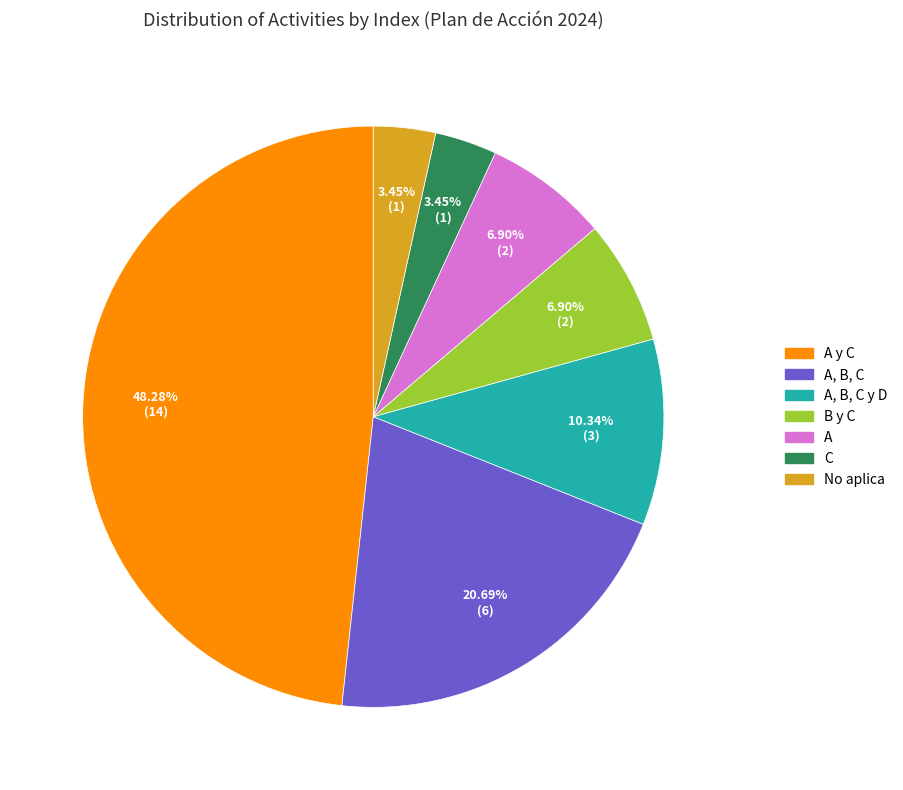

To the nearest percent, what is the average slice percentage?

14%